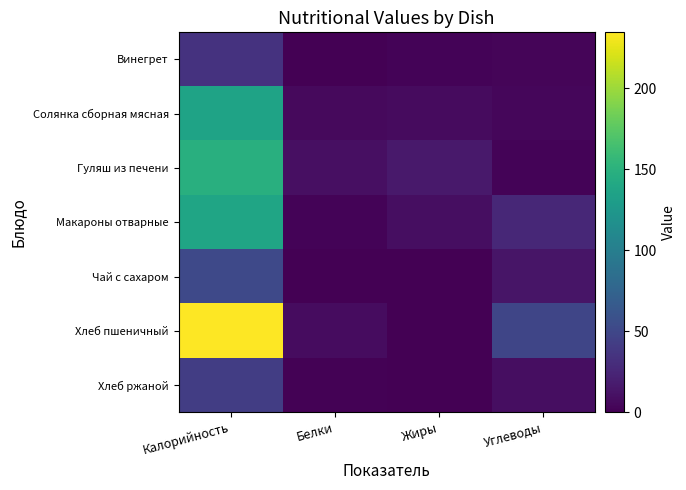

Reading right to left, list all the values displayed in this chart.

Винегрет: Углеводы=3.4	Жиры=2.3	Белки=0.6	Калорийность=34.6
Солянка сборная мясная: Углеводы=4.0	Жиры=6.7	Белки=5.7	Калорийность=135.8
Гуляш из печени: Углеводы=2.6	Жиры=15.7	Белки=9.7	Калорийность=148.0
Макароны отварные: Углеводы=26.0	Жиры=8.3	Белки=2.6	Калорийность=137.5
Чай с сахаром: Углеводы=13.6	Жиры=0.0	Белки=0.0	Калорийность=52.0
Хлеб пшеничный: Углеводы=49.2	Жиры=0.8	Белки=7.6	Калорийность=234.4
Хлеб ржаной: Углеводы=8.4	Жиры=0.2	Белки=1.4	Калорийность=42.8